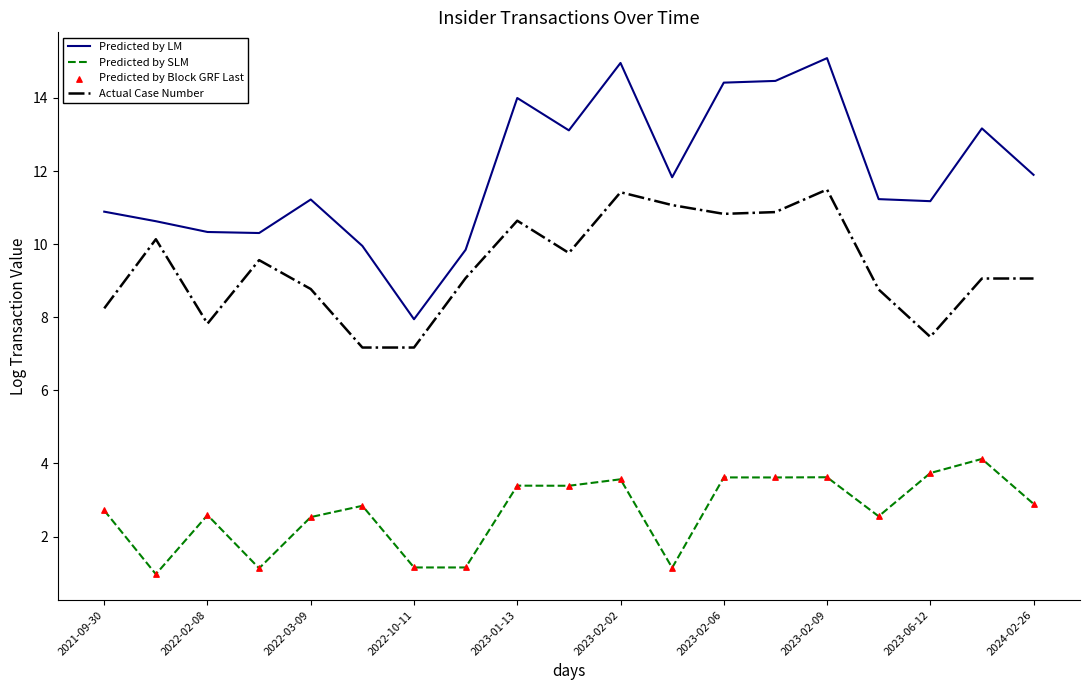

List the series in order of their overall mean, highest first.

Predicted by LM, Actual Case Number, Predicted by SLM